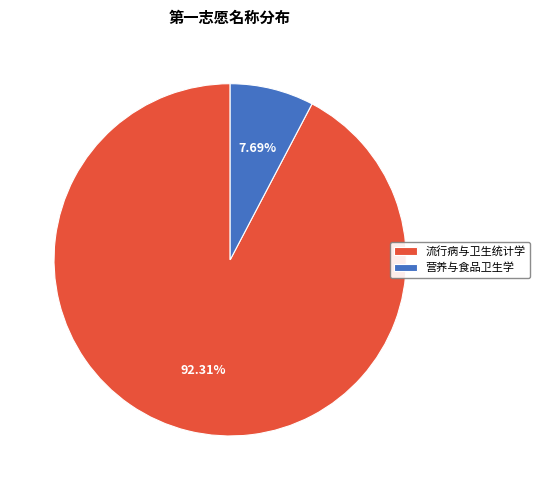

Approximately how many times larger is the value at 营养与食品卫生学 compared to 流行病与卫生统计学?

0.1